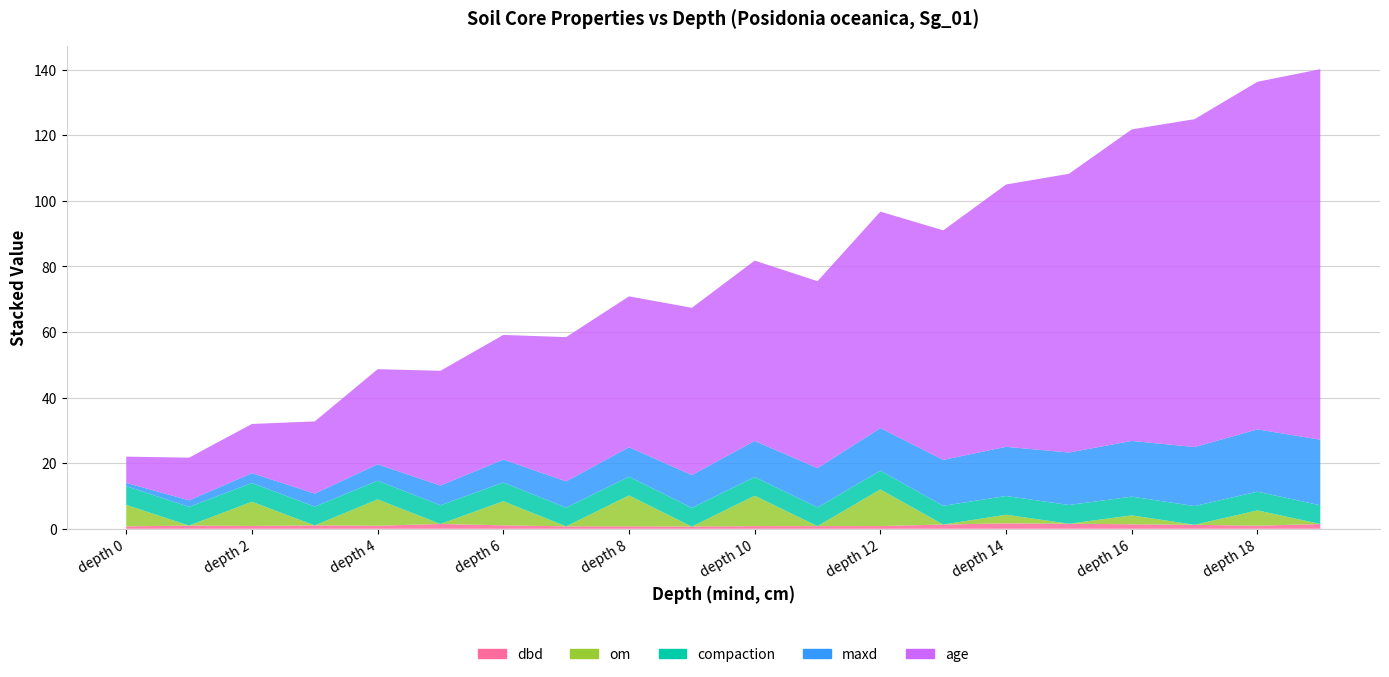

Reading left to right, transcribe all the data shown in this chart.

dbd: 0.7	1.0	0.9	1.0	0.9	1.5	1.1	0.7	0.7	0.7	0.8	0.8	0.8	1.3	1.7	1.5	1.4	1.2	0.9	1.5
om: 6.6	0.0	7.4	0.0	8.0	0.0	7.3	0.0	9.4	0.0	9.3	0.0	11.2	0.0	2.6	0.0	2.7	0.0	4.7	0.0
compaction: 5.7	5.7	5.7	5.7	5.7	5.7	5.7	5.7	5.7	5.7	5.7	5.7	5.7	5.7	5.7	5.7	5.7	5.7	5.7	5.7
maxd: 1.0	2.0	3.0	4.0	5.0	6.0	7.0	8.0	9.0	10.0	11.0	12.0	13.0	14.0	15.0	16.0	17.0	18.0	19.0	20.0
age: 8.0	13.0	15.0	22.0	29.0	35.0	38.0	44.0	46.0	51.0	55.0	57.0	66.0	70.0	80.0	85.0	95.0	100.0	106.0	113.0